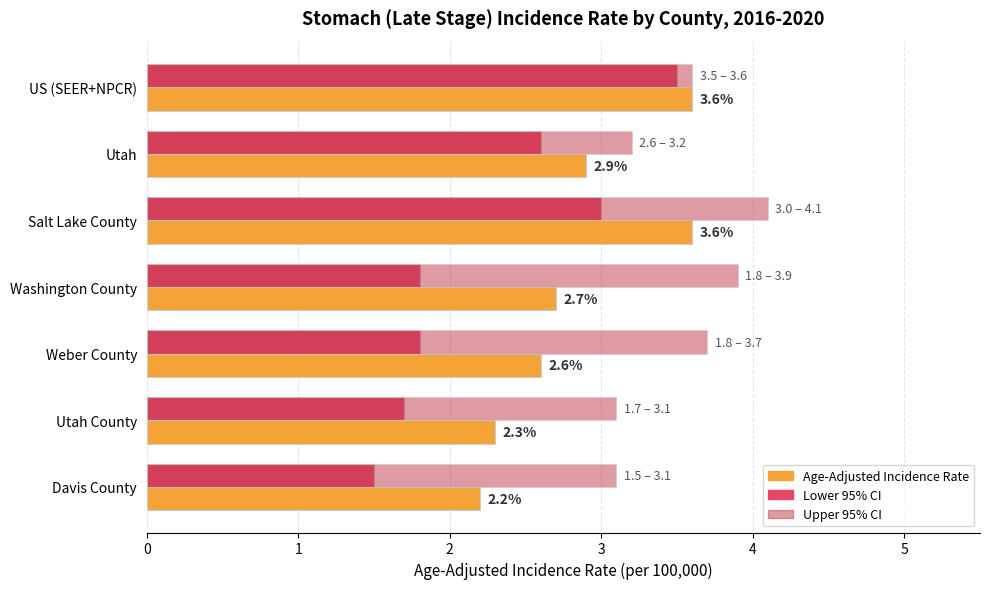

What is the minimum value for Lower 95% CI?

1.5